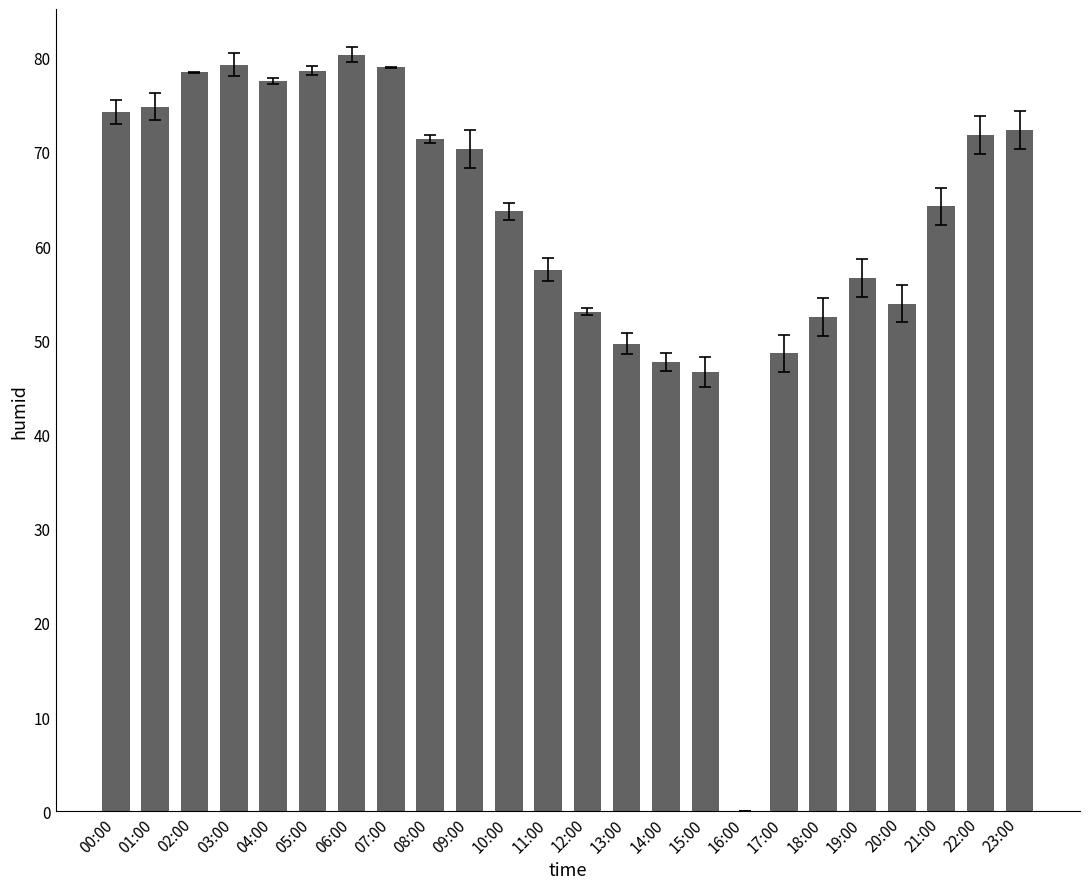

At which label is the value closest to 40?

15:00